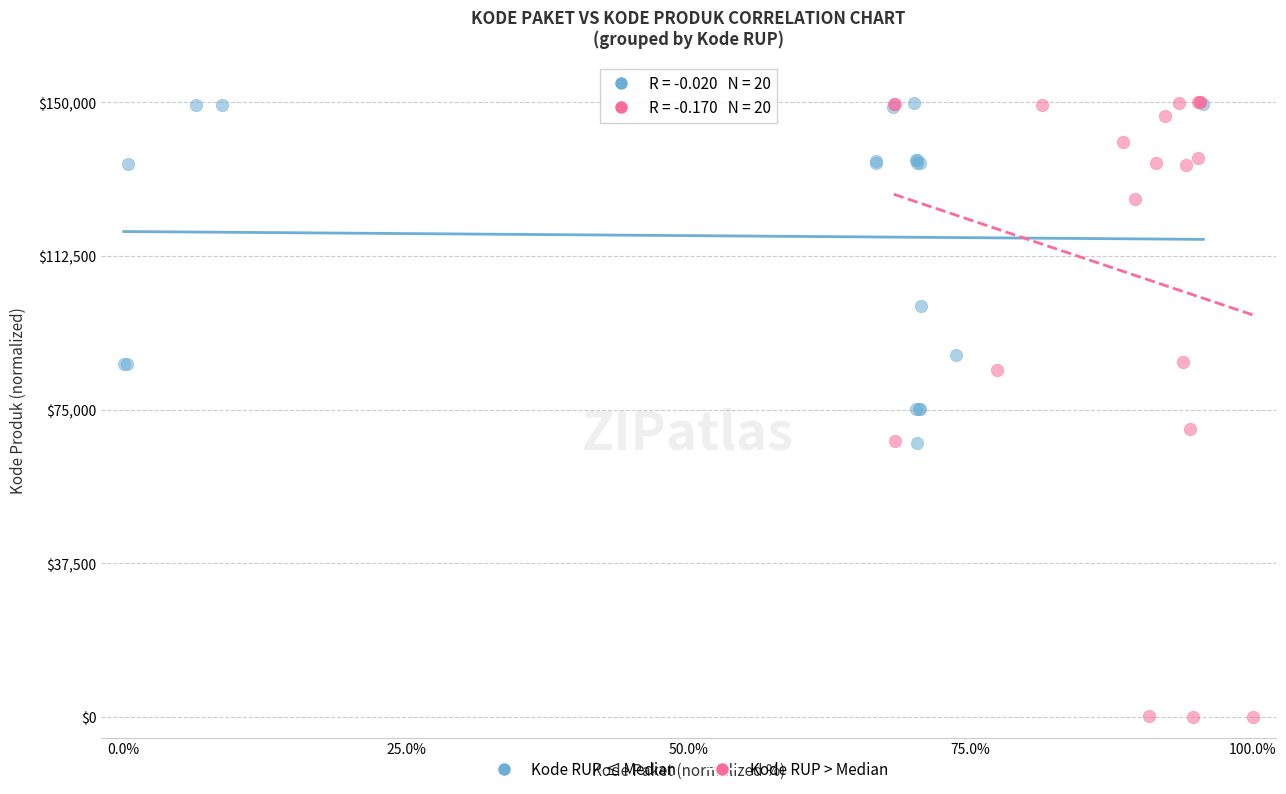

Which series reaches the minimum Y coordinate?

Kode RUP > Median